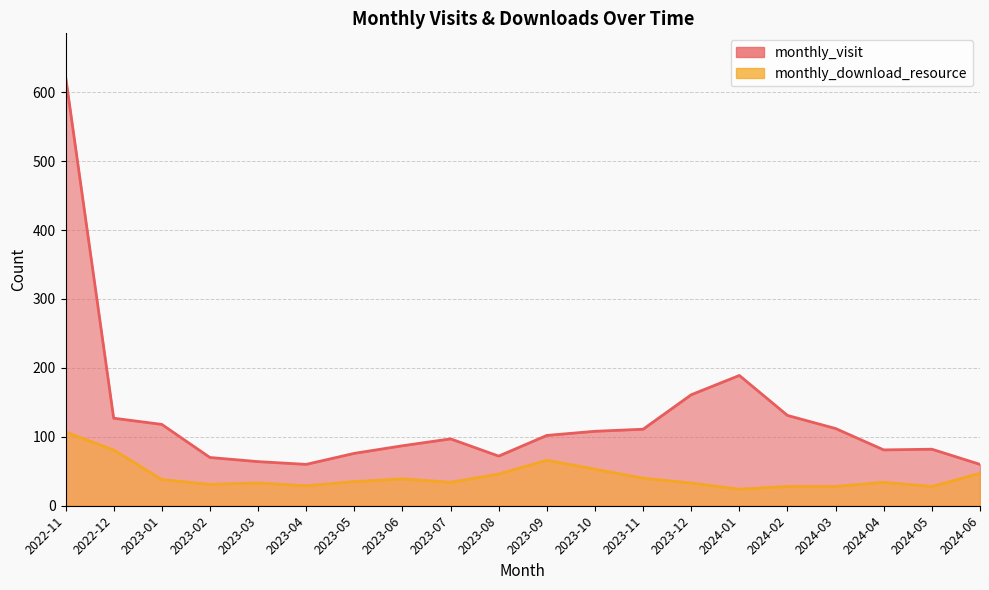

Does the chart display data point markers on the line(s)?

No